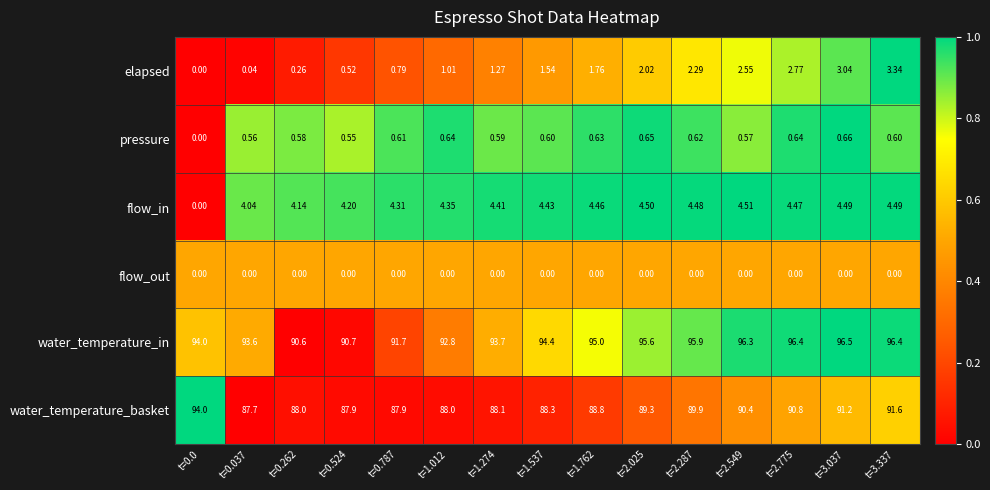

Rank the series at t=1.274 from lowest to highest value.

flow_out, pressure, elapsed, flow_in, water_temperature_basket, water_temperature_in